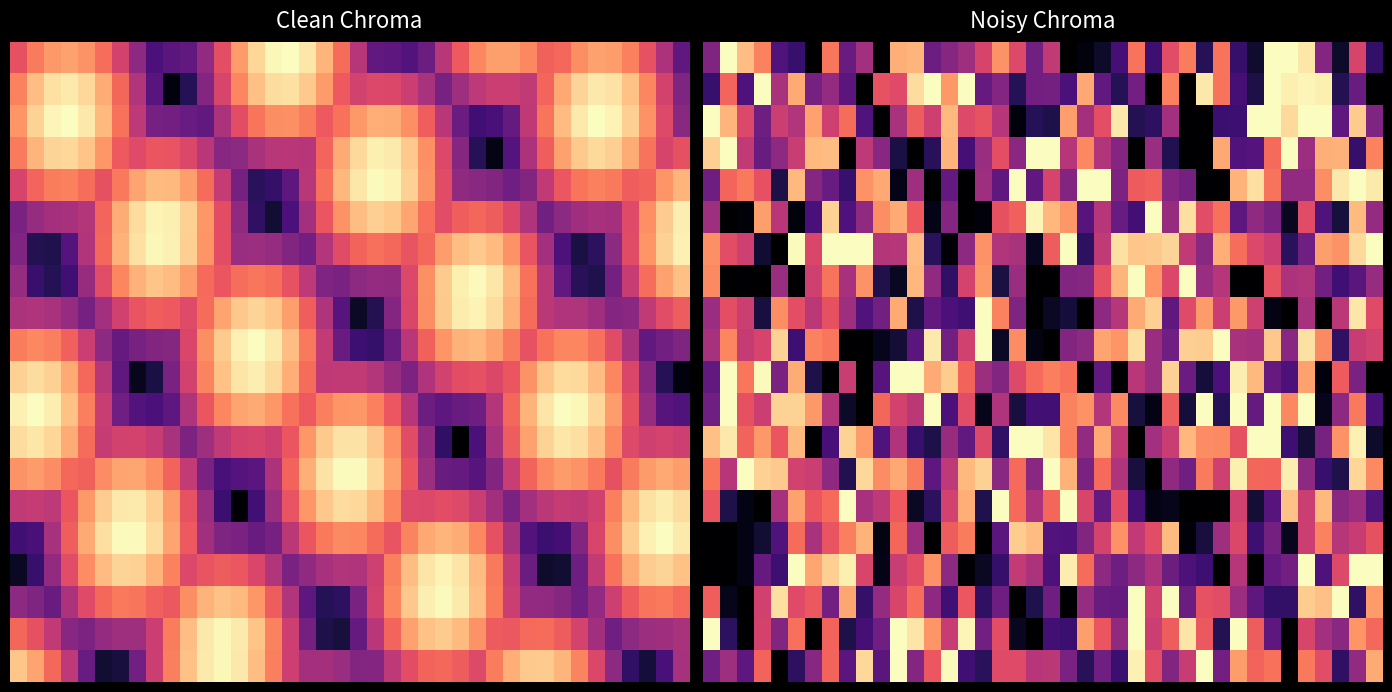

How many distinct data groups are displayed?

20